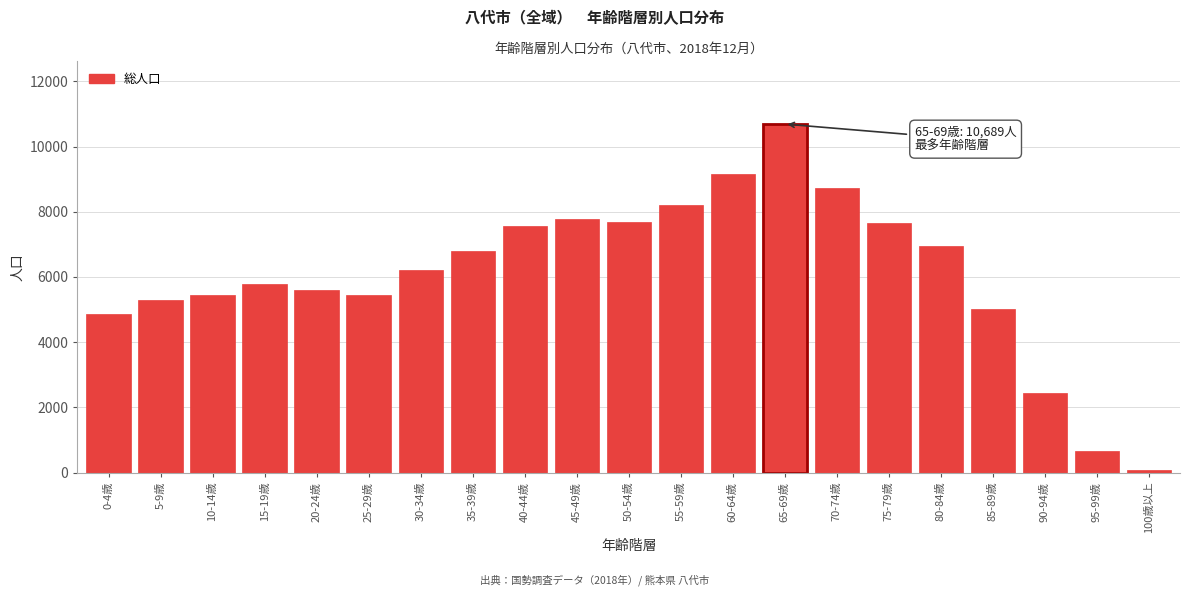

What is the average value?

6097